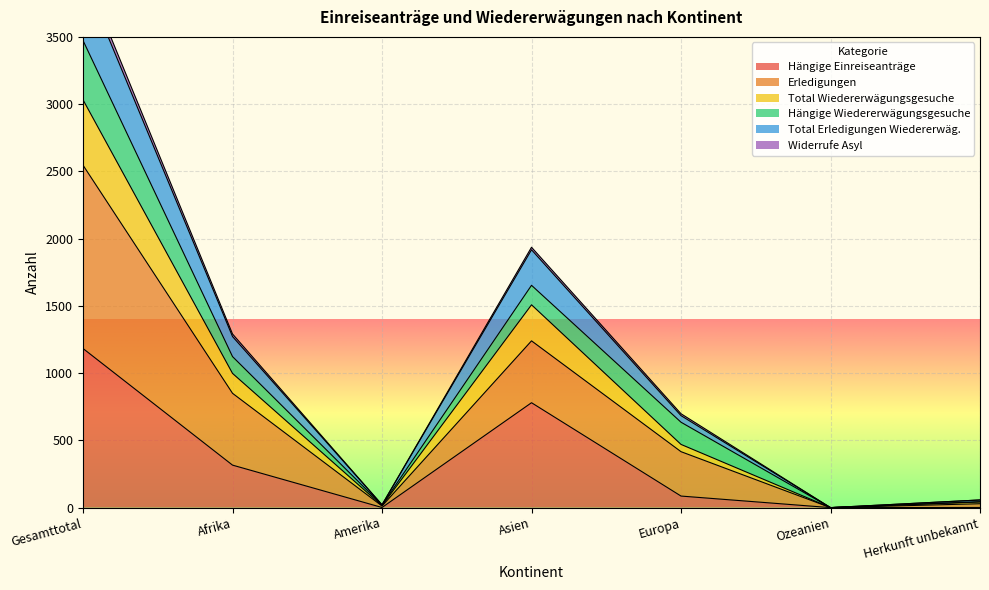

What is the approximate value of Hängige Einreiseanträge at Asien?

780